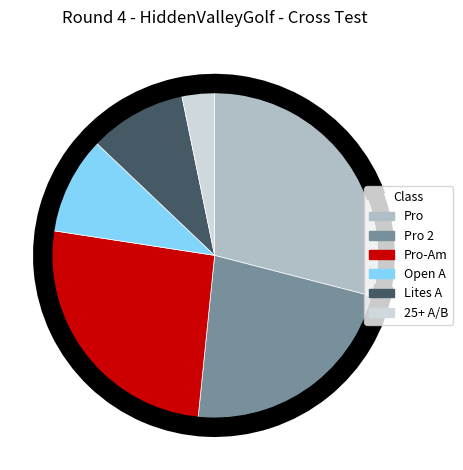

Count the number of slices in the pie.

6